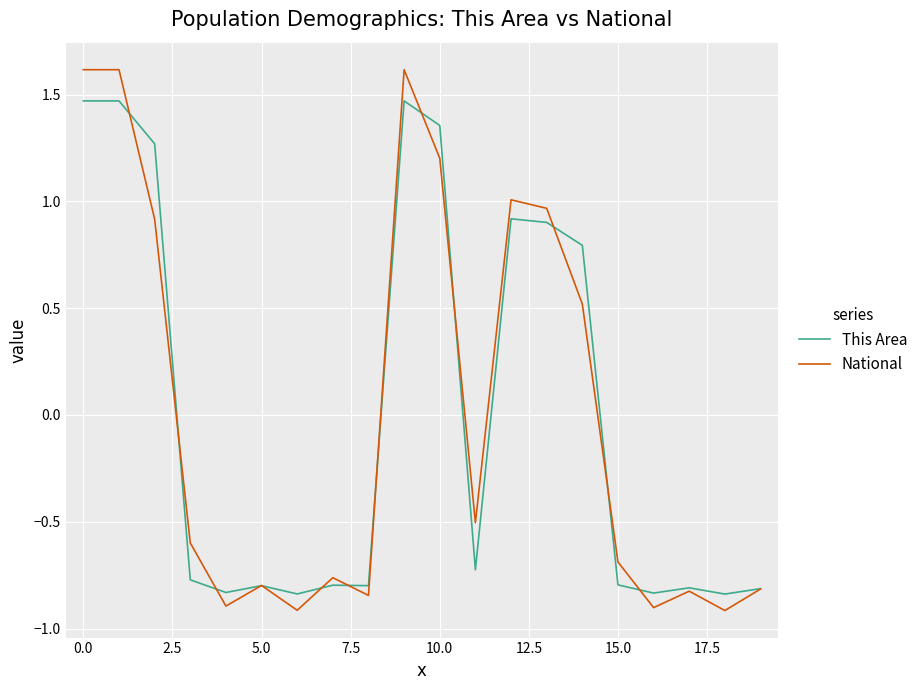

How many values in the This Area series are below 0?

12